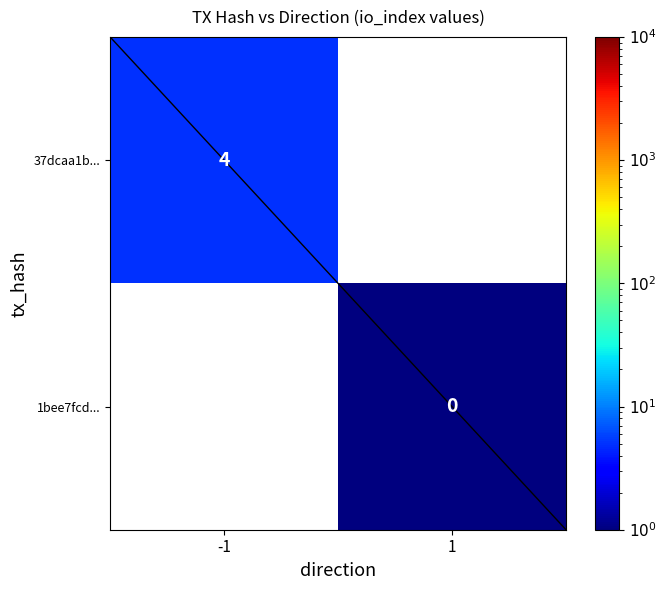

How many series are shown in this chart?

2